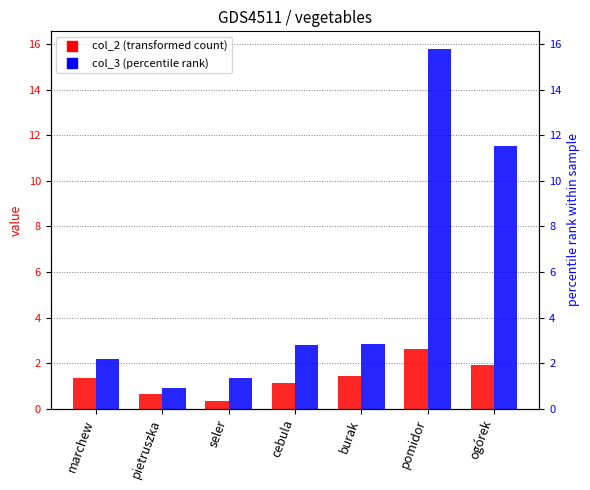

What is the difference between the highest and lowest values at pietruszka?

0.3